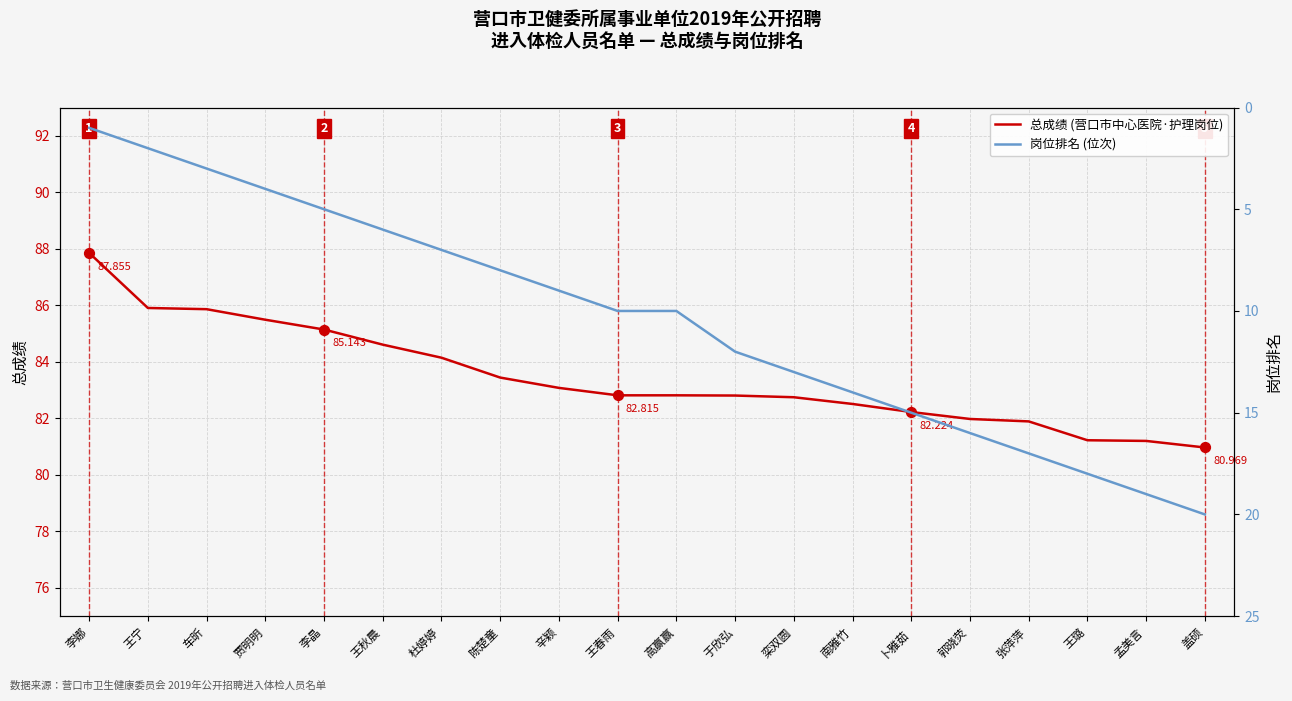

What is the total value across all series at 王秋晨?

90.6